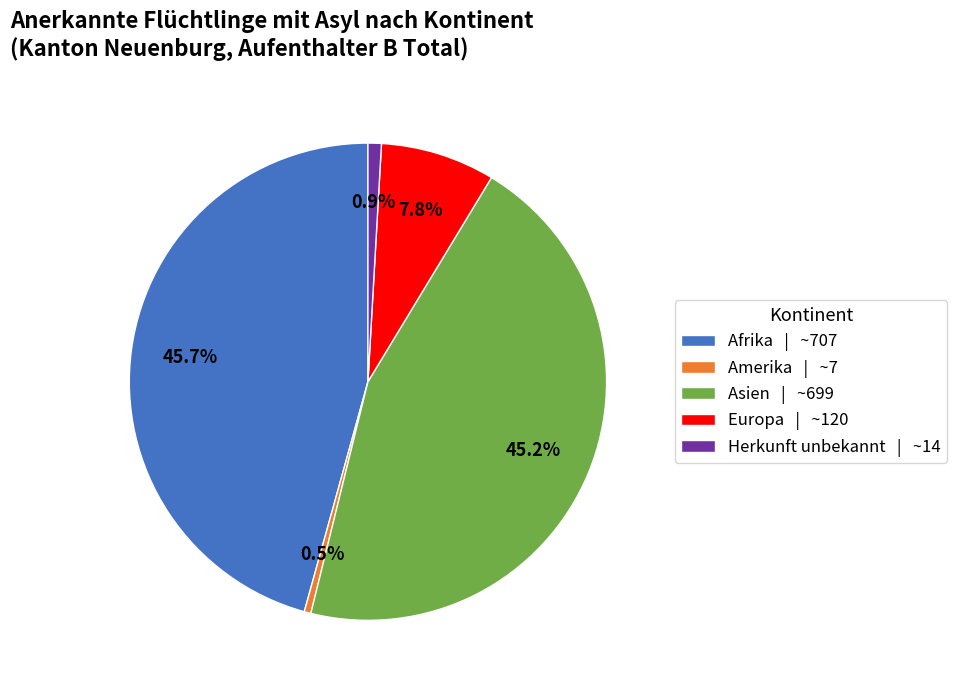

To the nearest percent, what is the difference between the largest and smallest slice percentages?

45%